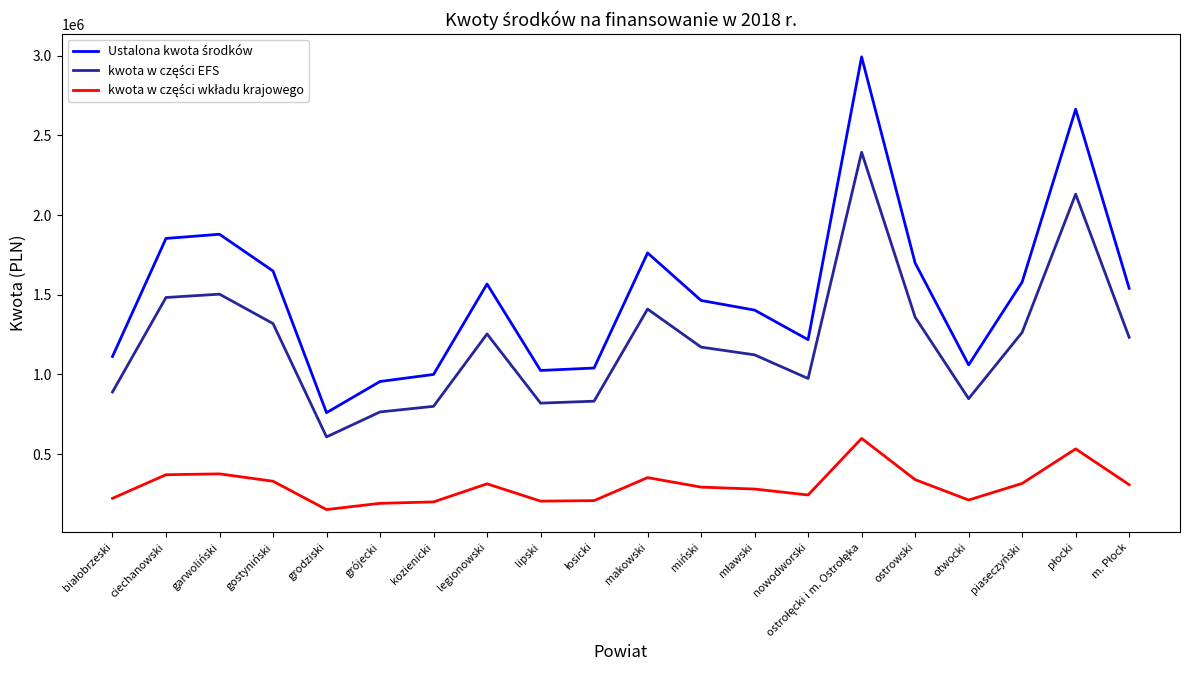

What is the minimum value shown in the chart?

152019.5